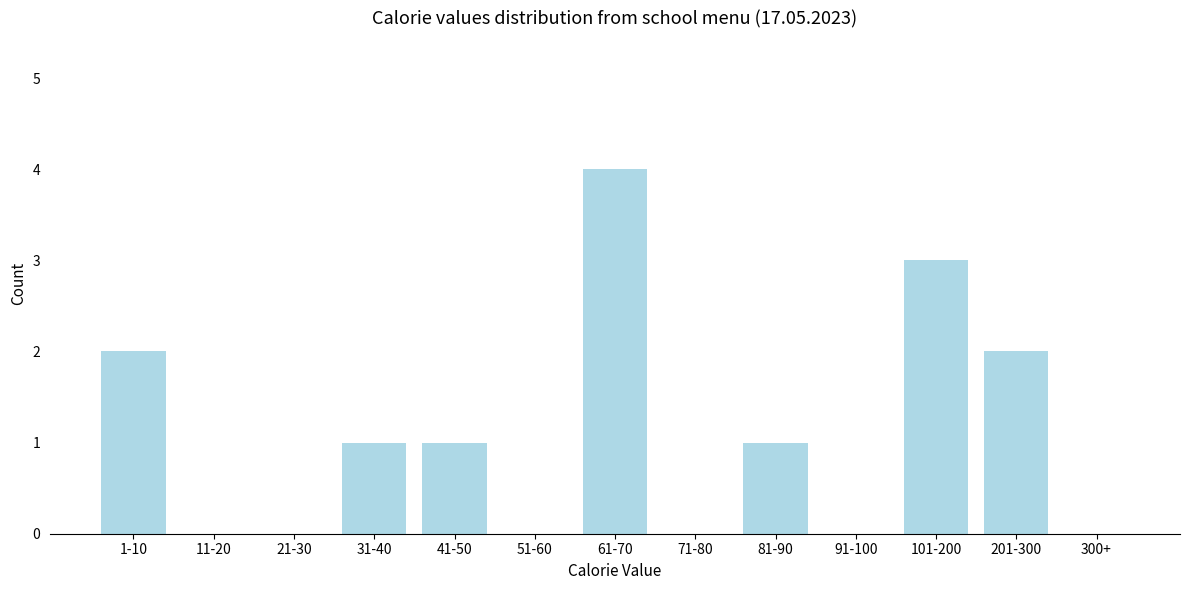

Reading right to left, list all the values displayed in this chart.

300+=0	201-300=2	101-200=3	91-100=0	81-90=1	71-80=0	61-70=4	51-60=0	41-50=1	31-40=1	21-30=0	11-20=0	1-10=2